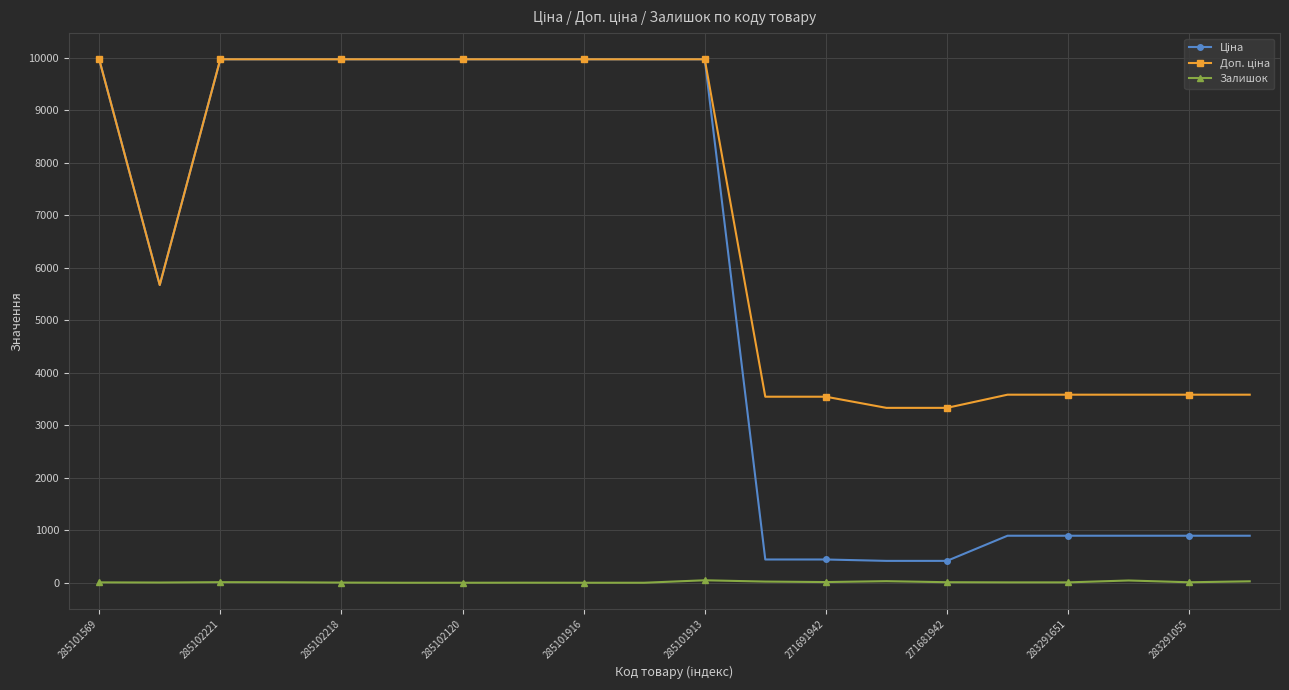

True or false: Залишок has more than 1 points higher than both neighbors.

True